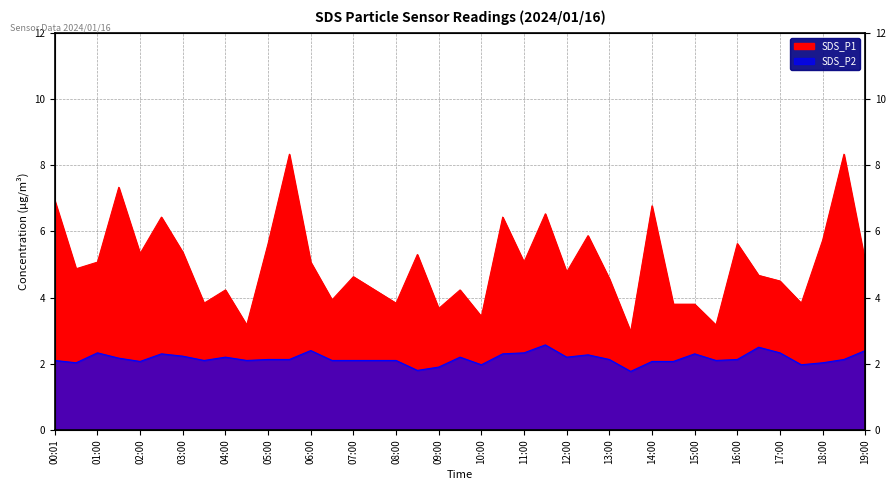

Where is SDS_P2 nearest to the value 2?

00:30